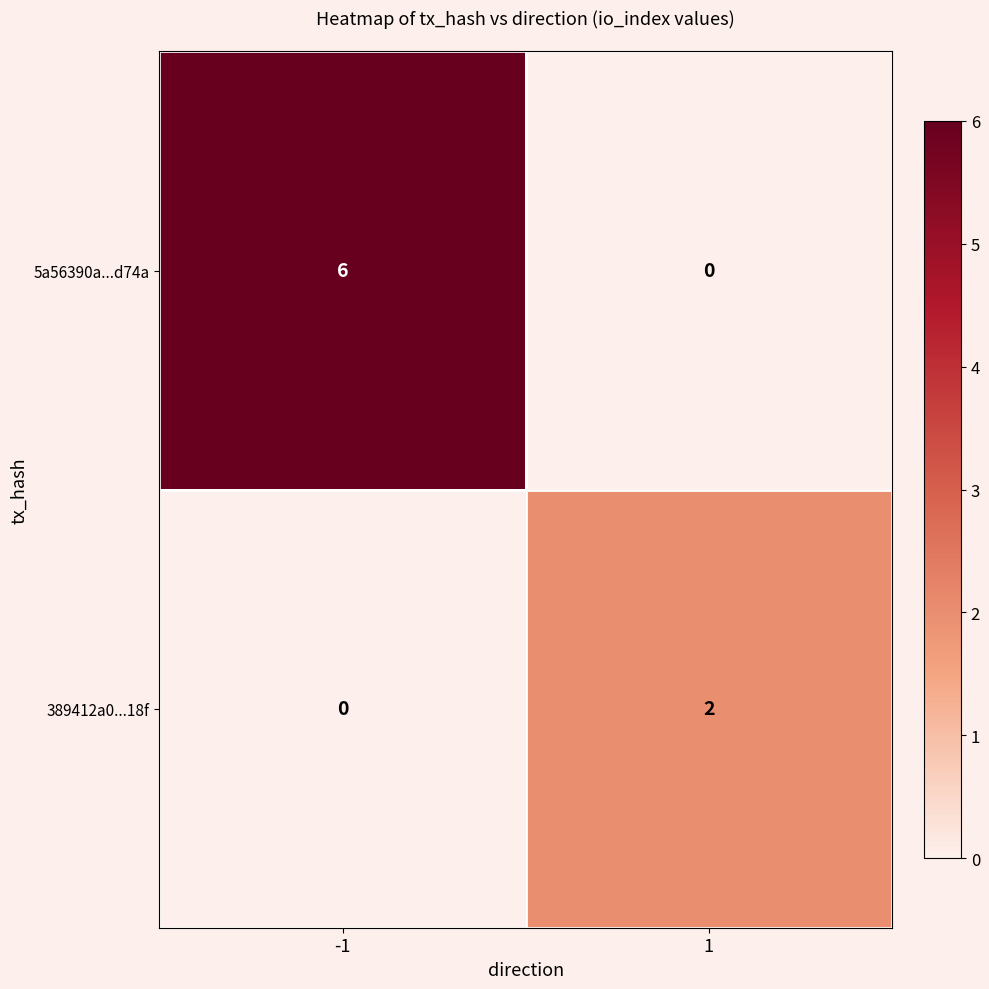

What is the difference between the maximum and minimum values in the 5a56390a...d74a series?

6